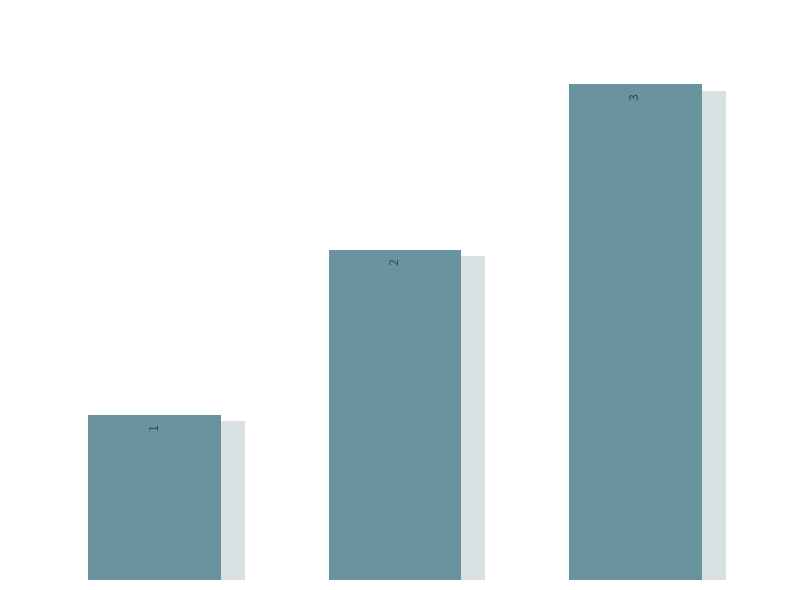

How many values are between 1 and 3?

3